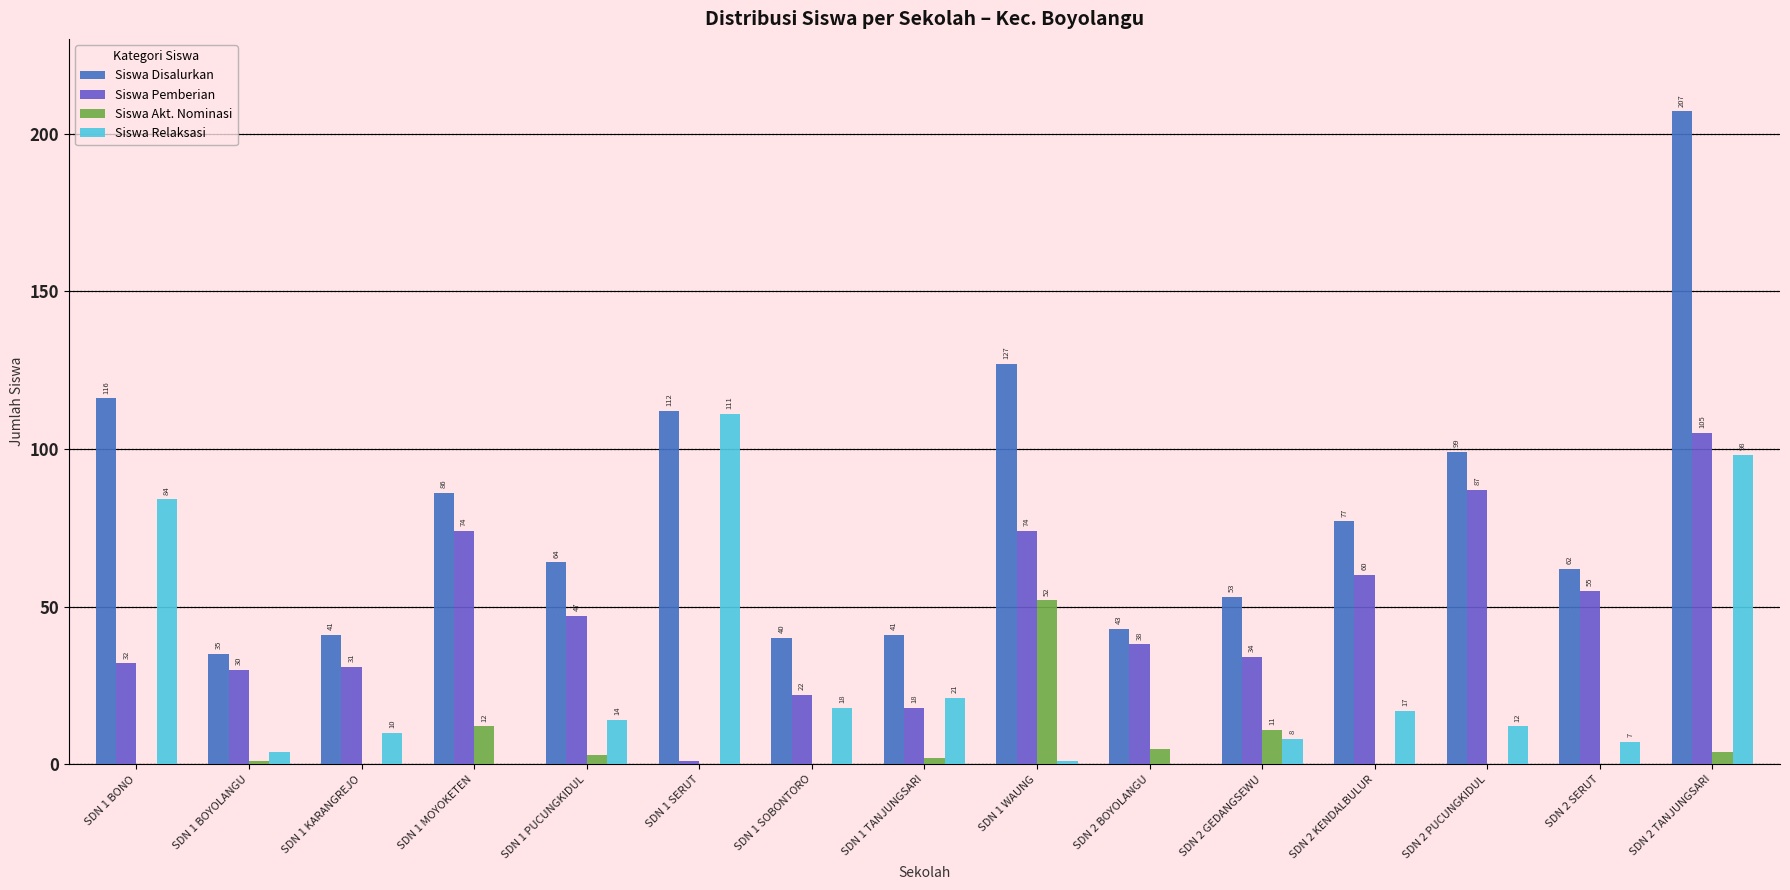

Which category has the highest value in the Siswa Disalurkan series?

SDN 2 TANJUNGSARI